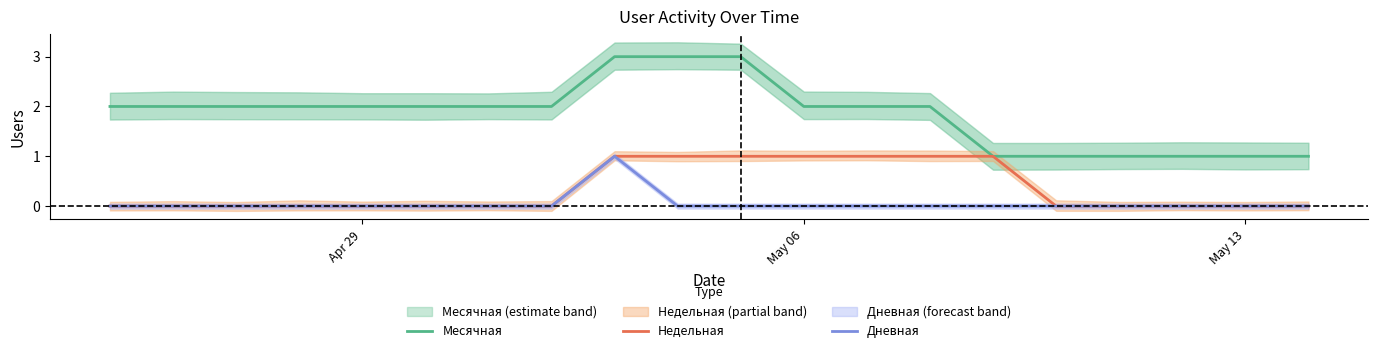

True or false: Месячная and Дневная cross at least once.

False